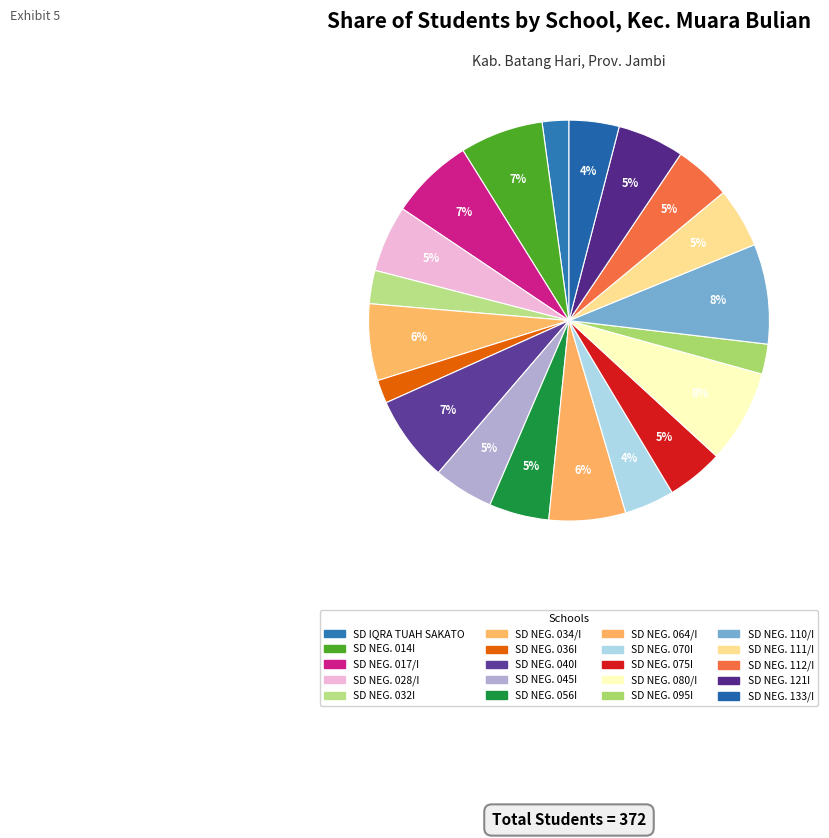

How many segments does this pie chart have?

20